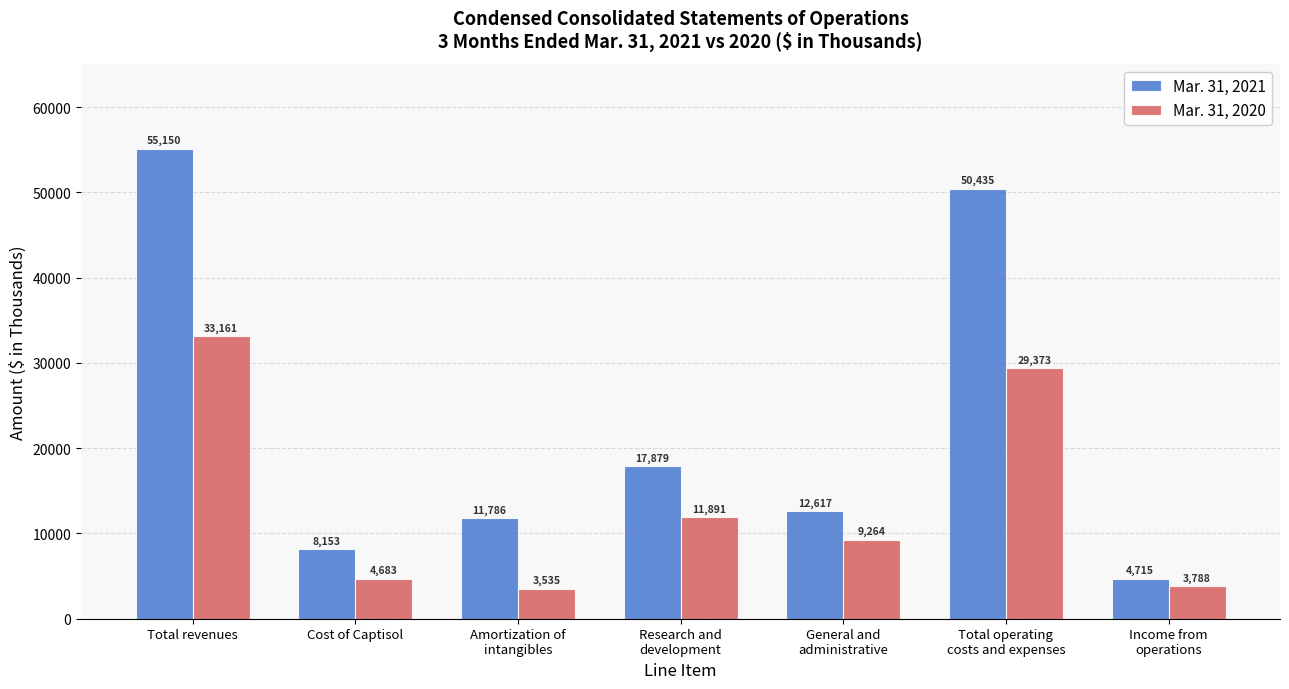

What is the value of the Mar. 31, 2021 bar at the 3rd from the left?

11786